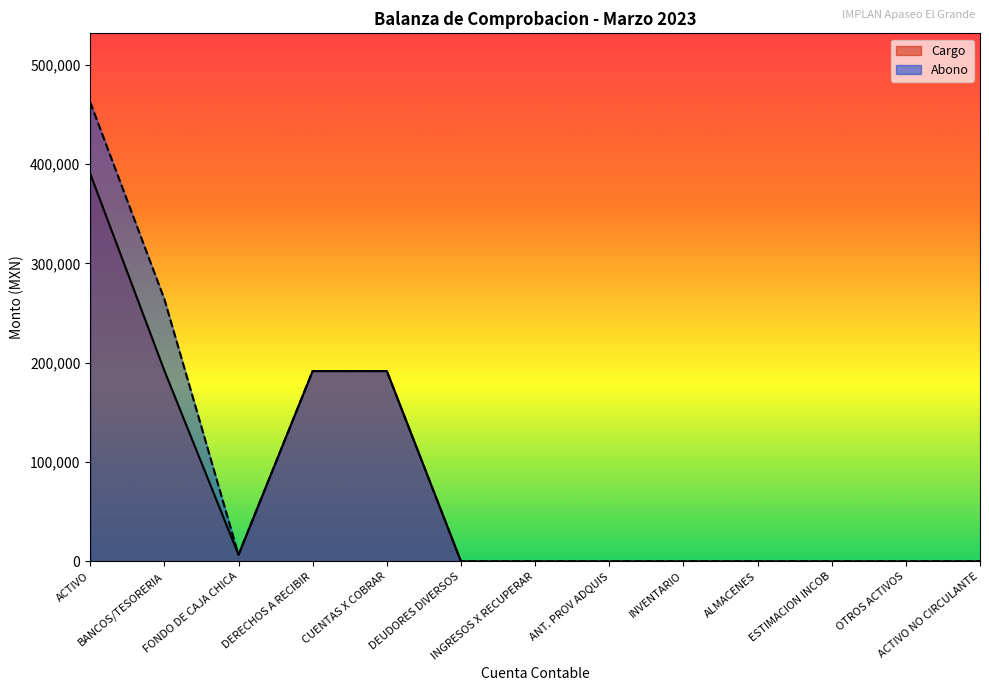

What is the difference between the maximum and minimum values in the Abono series?

462407.1